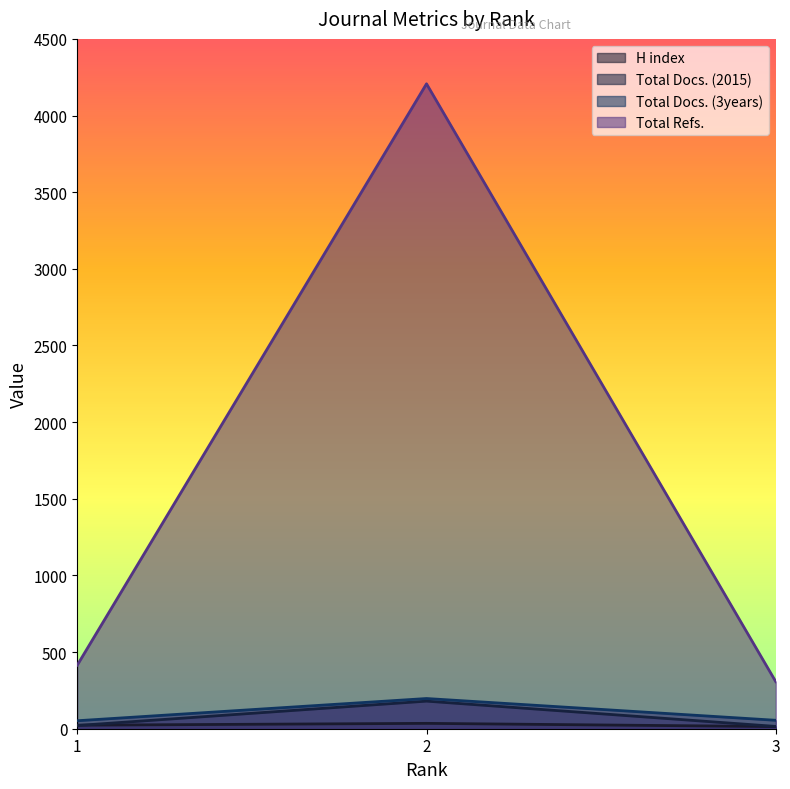

What is the difference between the Total Docs. (3years) values at 2 and 3?

142